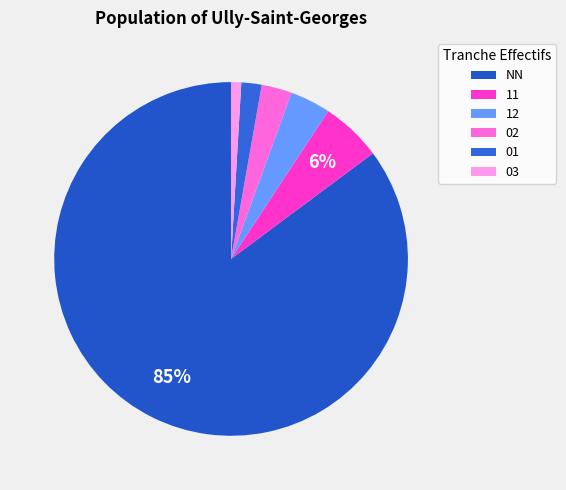

To the nearest percent, what is the difference between the 01 and 02 slice percentages?

1%